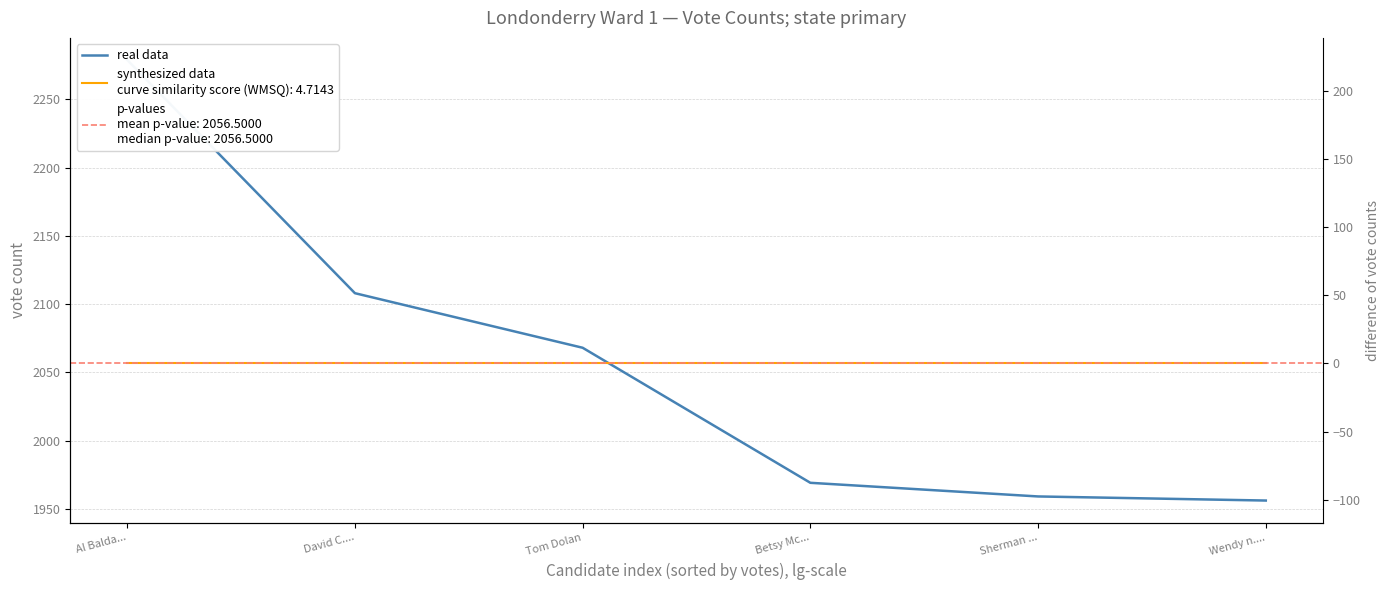

Does the chart display data point markers on the line(s)?

No